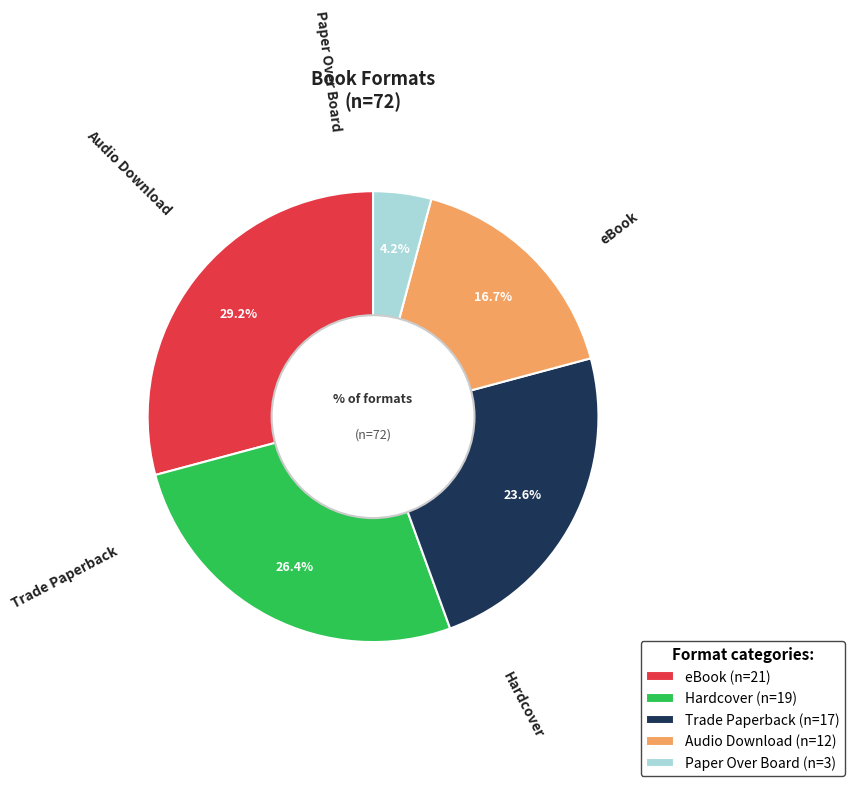

Which slice is the smallest?

Paper Over Board